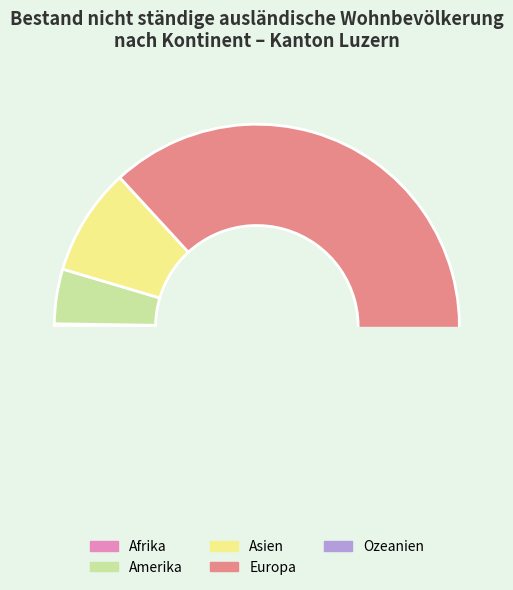

Count the number of slices in the pie.

5